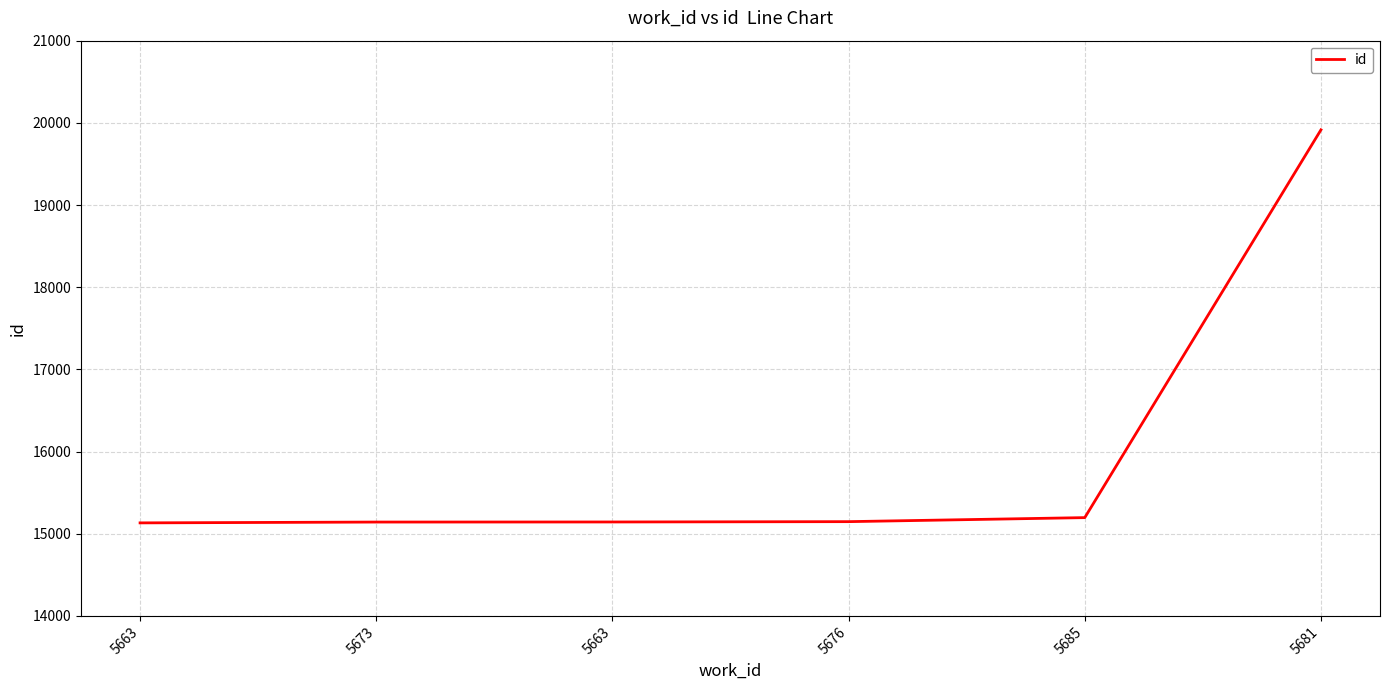

Read the value at 5676.

15147